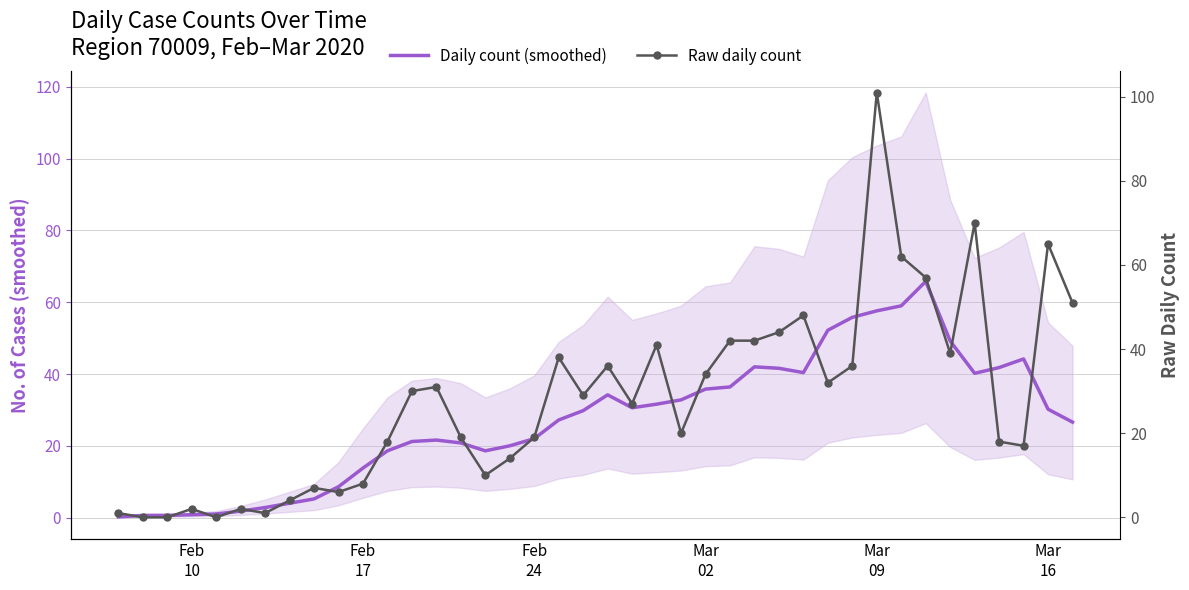

What is the difference between the maximum and second lowest values in the Daily count (smoothed) series?

65.2